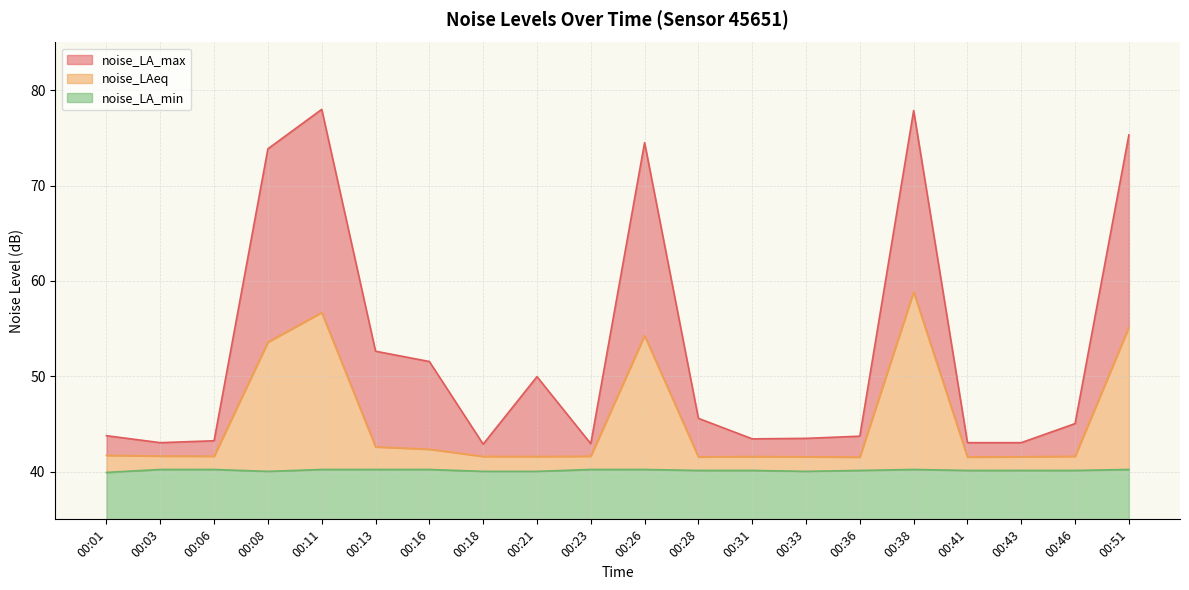

How many lines are shown in the chart?

3